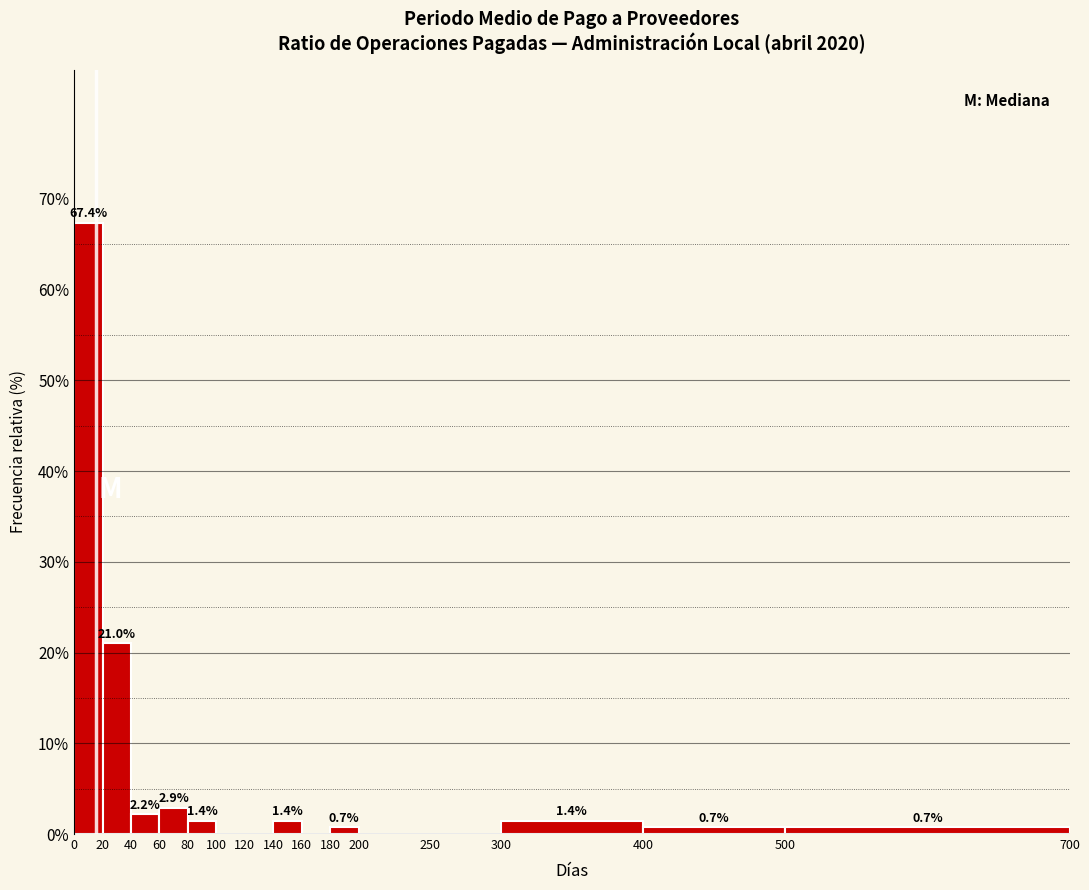

Over which range of the x-axis is the bar tallest?

0 to 20